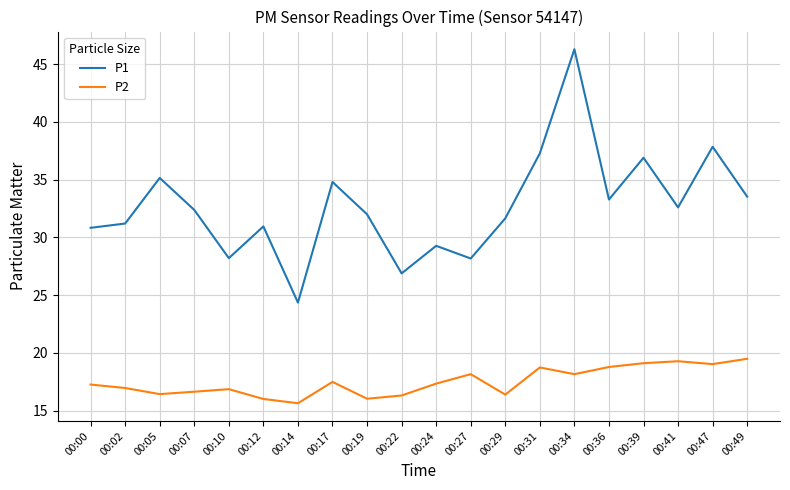

In P1, how many points are higher than both neighbors (excluding endpoints)?

7